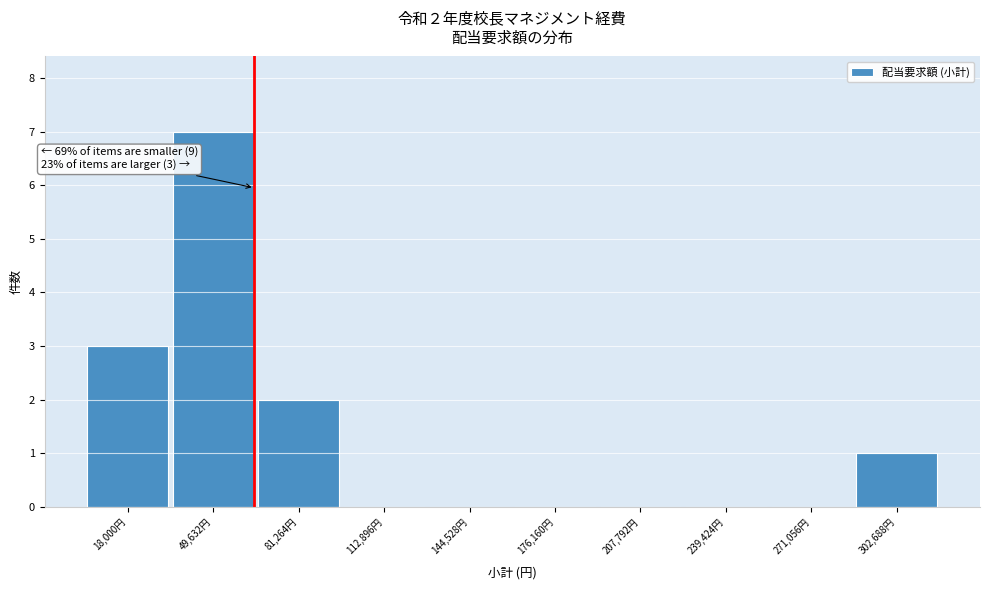

Reading left to right, transcribe all the data shown in this chart.

18,000円=3	49,632円=7	81,264円=2	112,896円=0	144,528円=0	176,160円=0	207,792円=0	239,424円=0	271,056円=0	302,688円=1